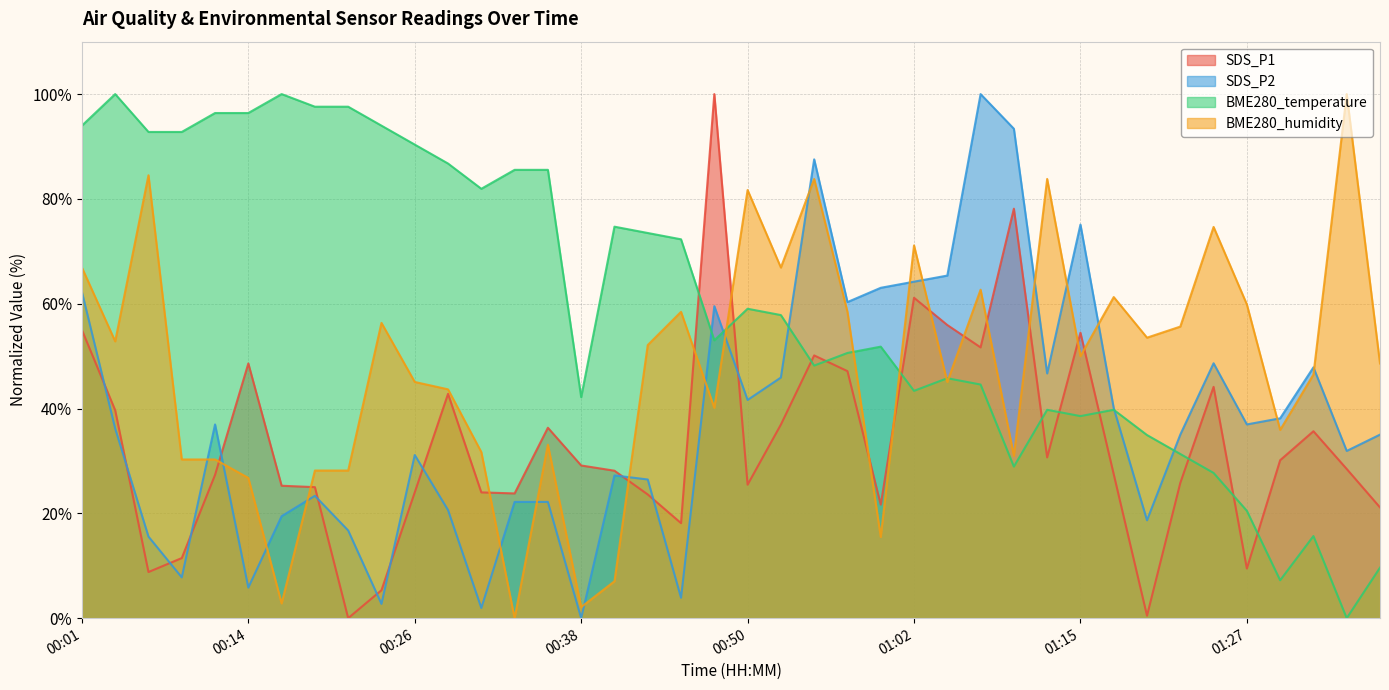

What is the approximate value of BME280_humidity at 00:11?

30.3